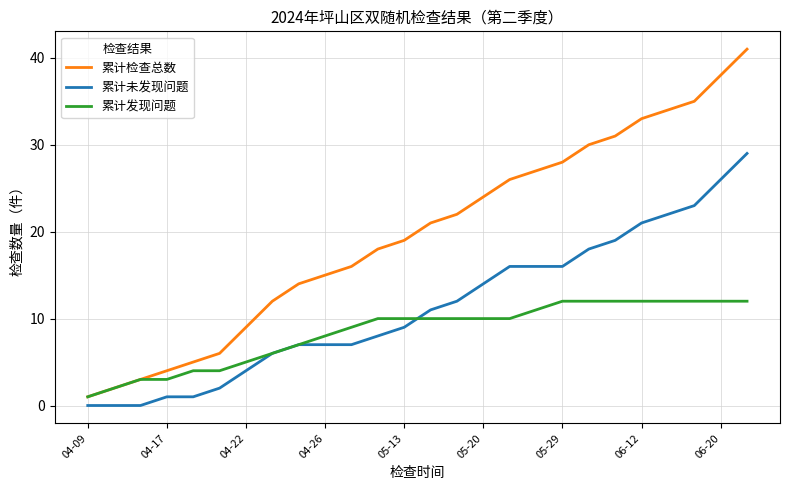

Which series has the largest range (max minus min)?

累计检查总数